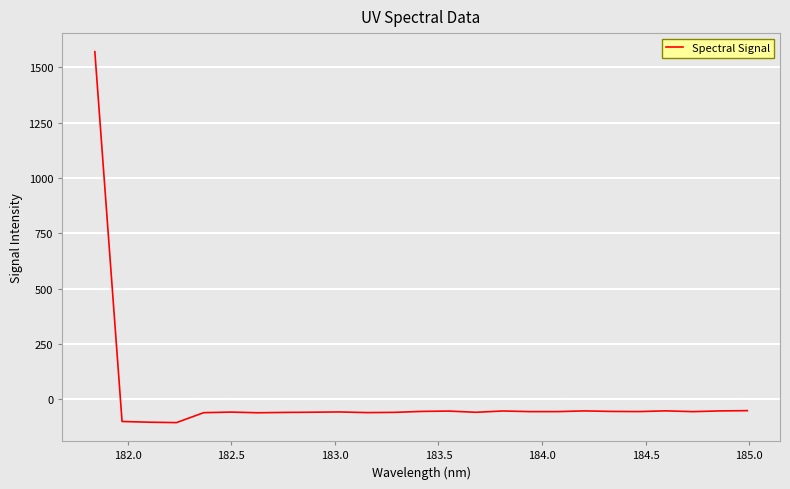

How many positive values are there?

1